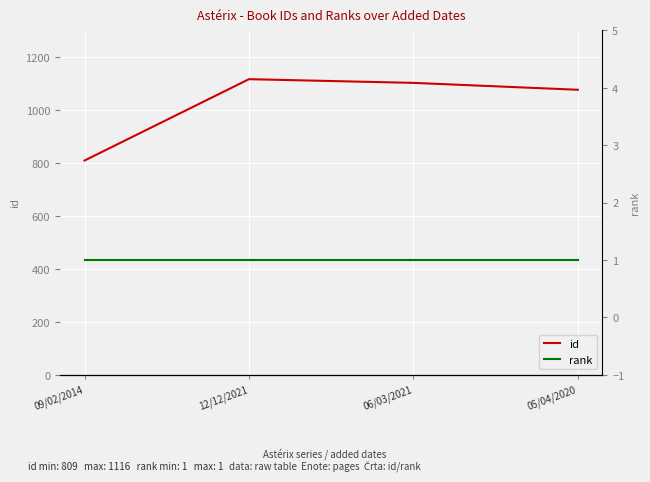

Rank the series by their average value, from lowest to highest.

rank, id